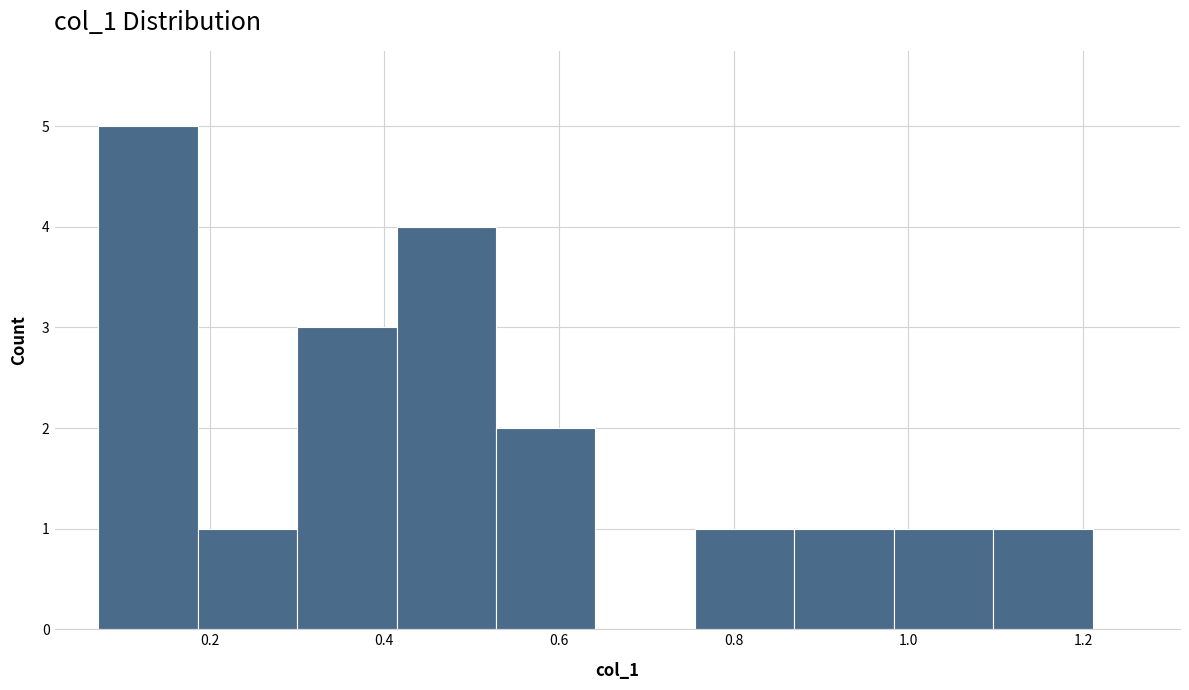

Reading left to right, list every bar in this chart as the range it spans on the x-axis followed by its height. Neither the bar edges nor the heights are printed on the chart, so give them approximately, as read against the axes.

0.08 to 0.18: 5
0.18 to 0.30: 1
0.30 to 0.42: 3
0.42 to 0.52: 4
0.52 to 0.64: 2
0.64 to 0.76: 0
0.76 to 0.86: 1
0.86 to 0.98: 1
0.98 to 1.10: 1
1.10 to 1.22: 1